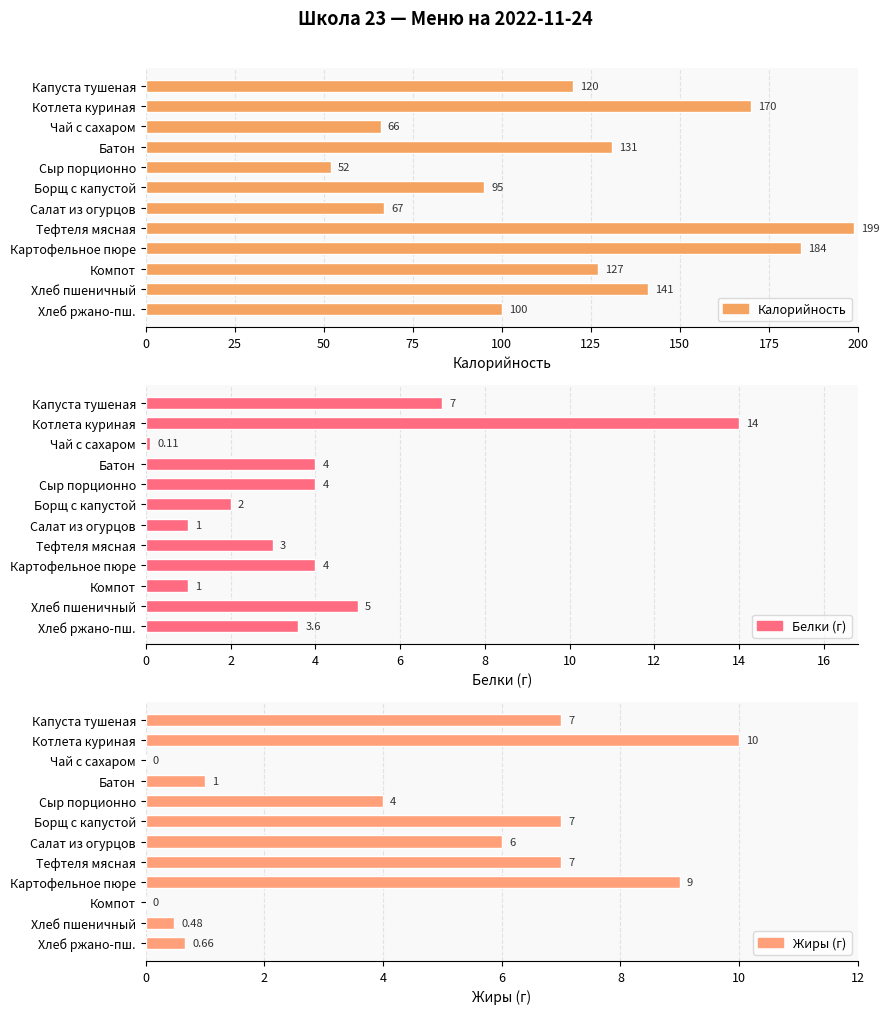

True or false: Жиры (г) has a value of 0.5 at Хлеб пшеничный.

True